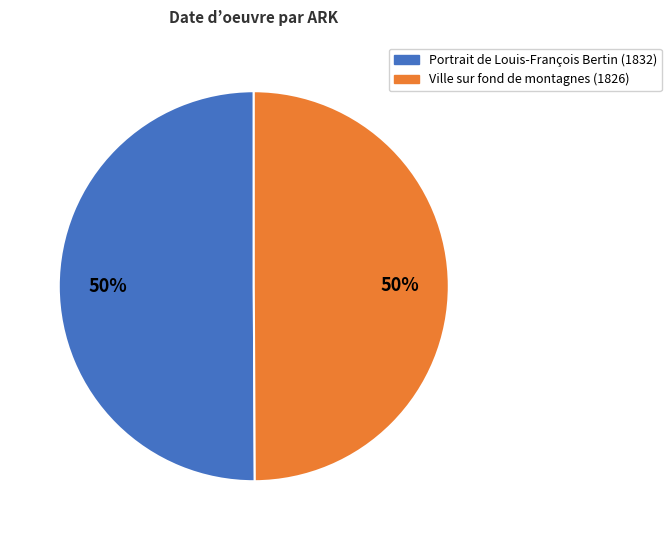

To the nearest percent, what is the average slice percentage?

50%